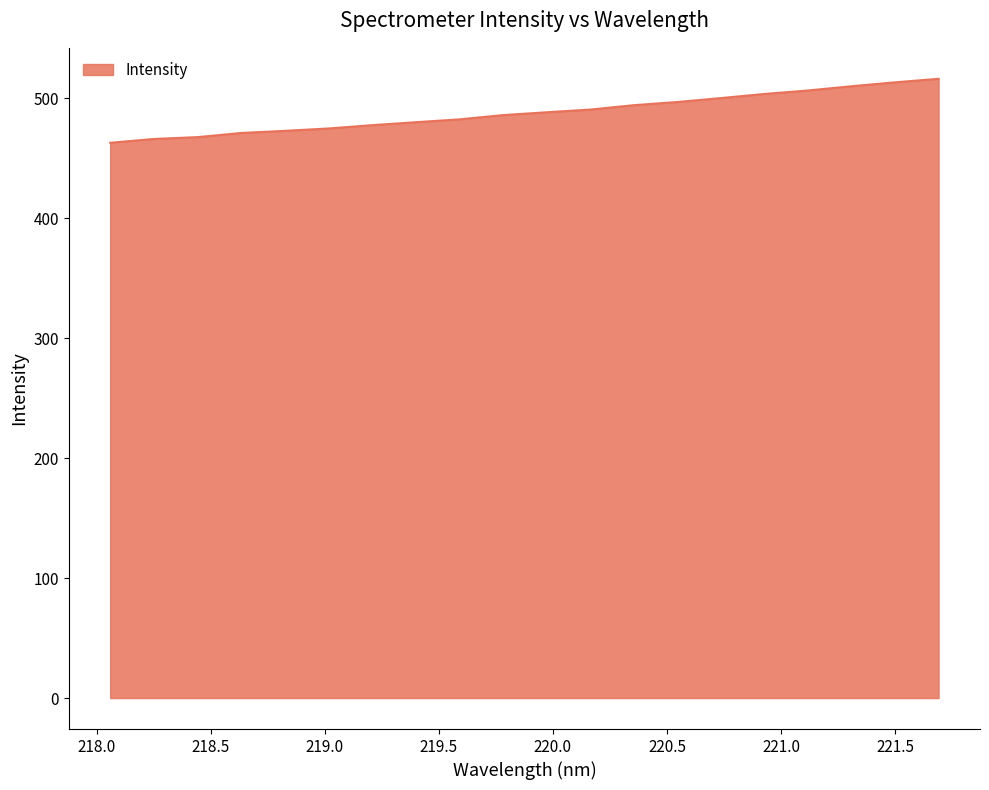

What is the minimum value shown in the chart?

462.8